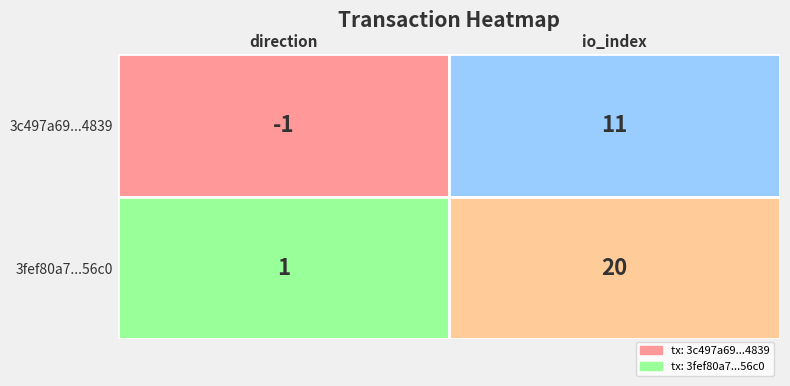

Count the number of categories in the chart.

2